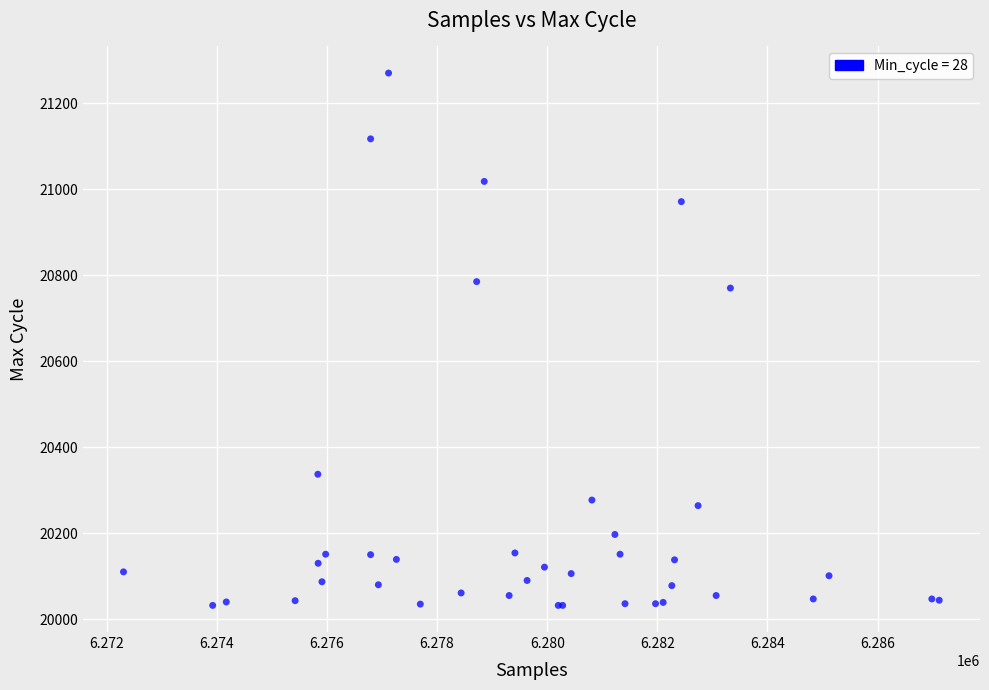

What Y value in the scatter plot is closest to 20651?

20770